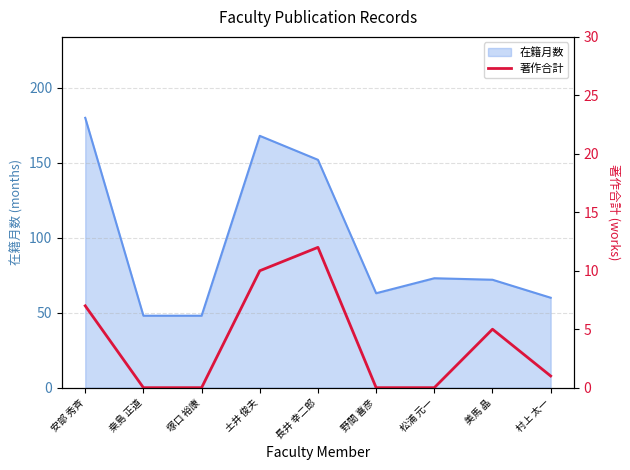

Reading left to right, what are all the values shown in this chart?

7	0	0	10	12	0	0	5	1